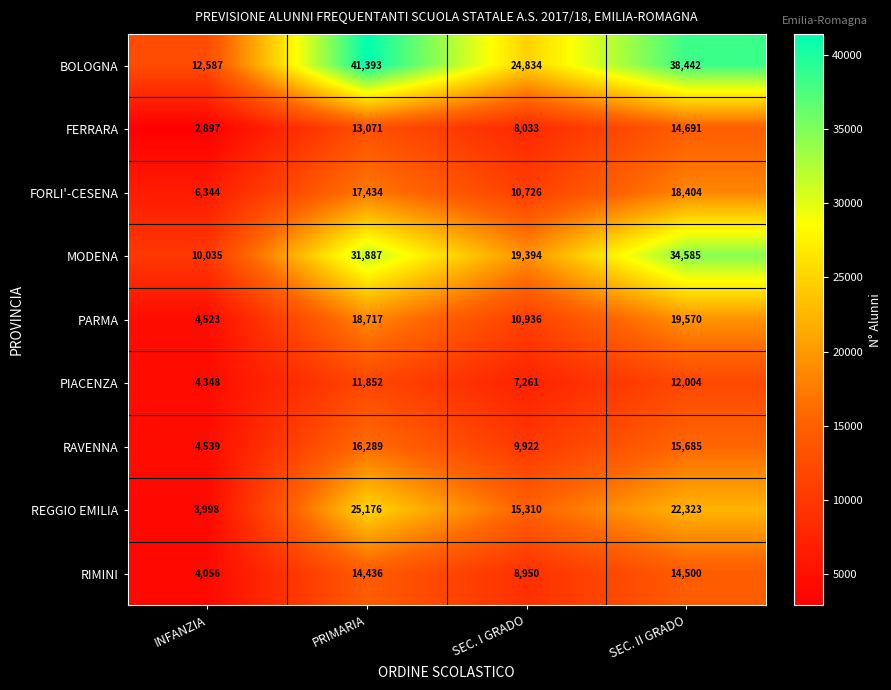

What is the smallest value displayed?

2897